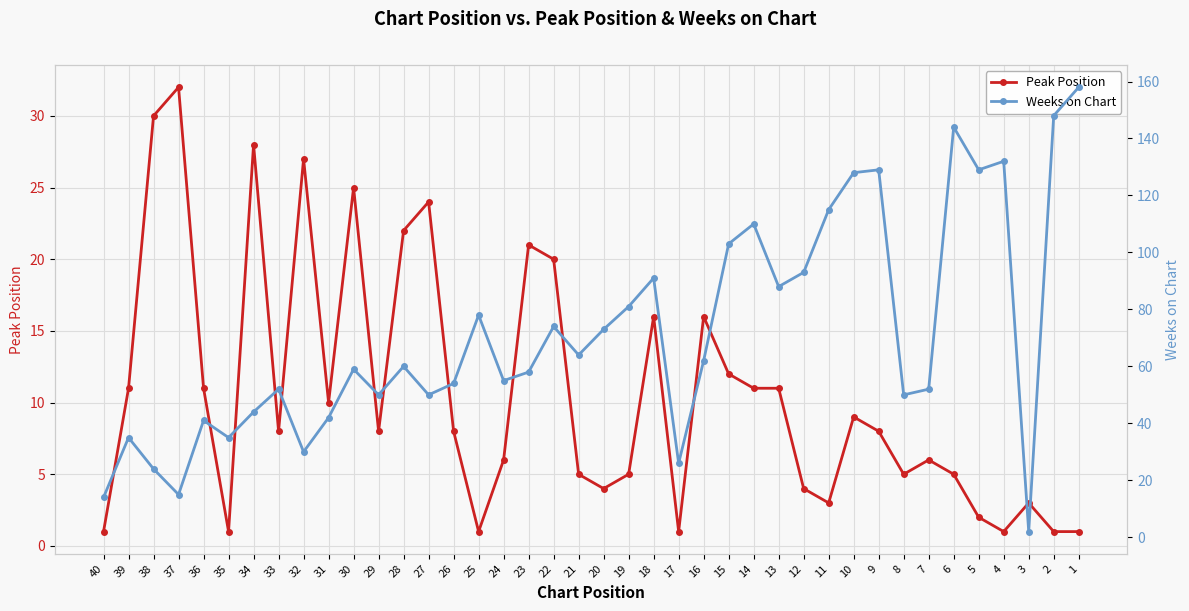

True or false: Weeks on Chart has more than 2 points higher than both neighbors.

True